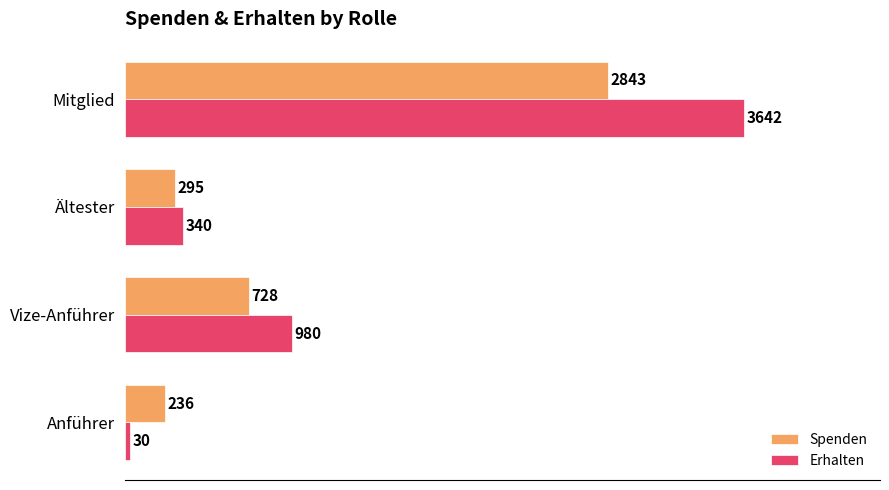

List the series in order of their peak value, highest first.

Erhalten, Spenden